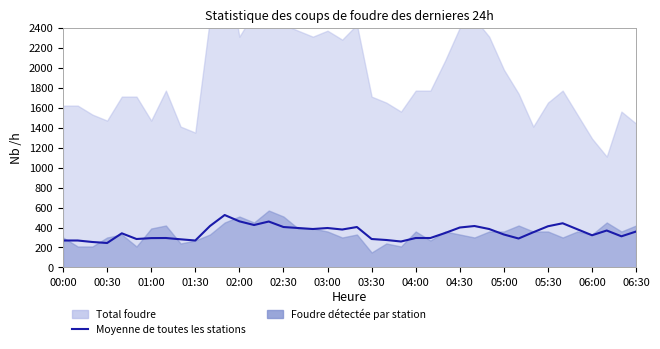

How many points are lower than both their immediate neighbors (excluding endpoints)?

10